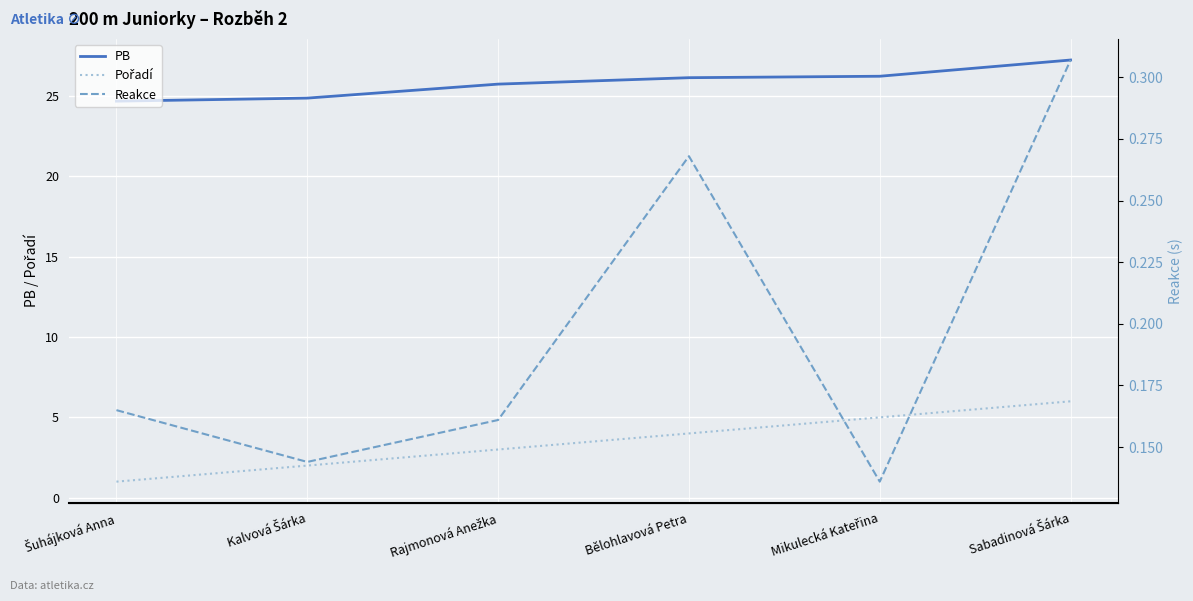

What are all the series names shown in the legend?

PB, Pořadí, Reakce